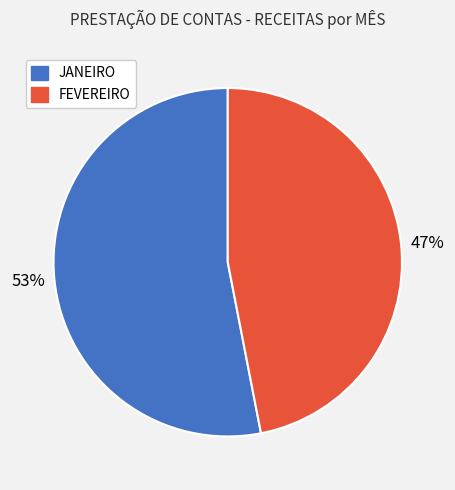

To the nearest percent, what percentage of the pie is JANEIRO?

53%